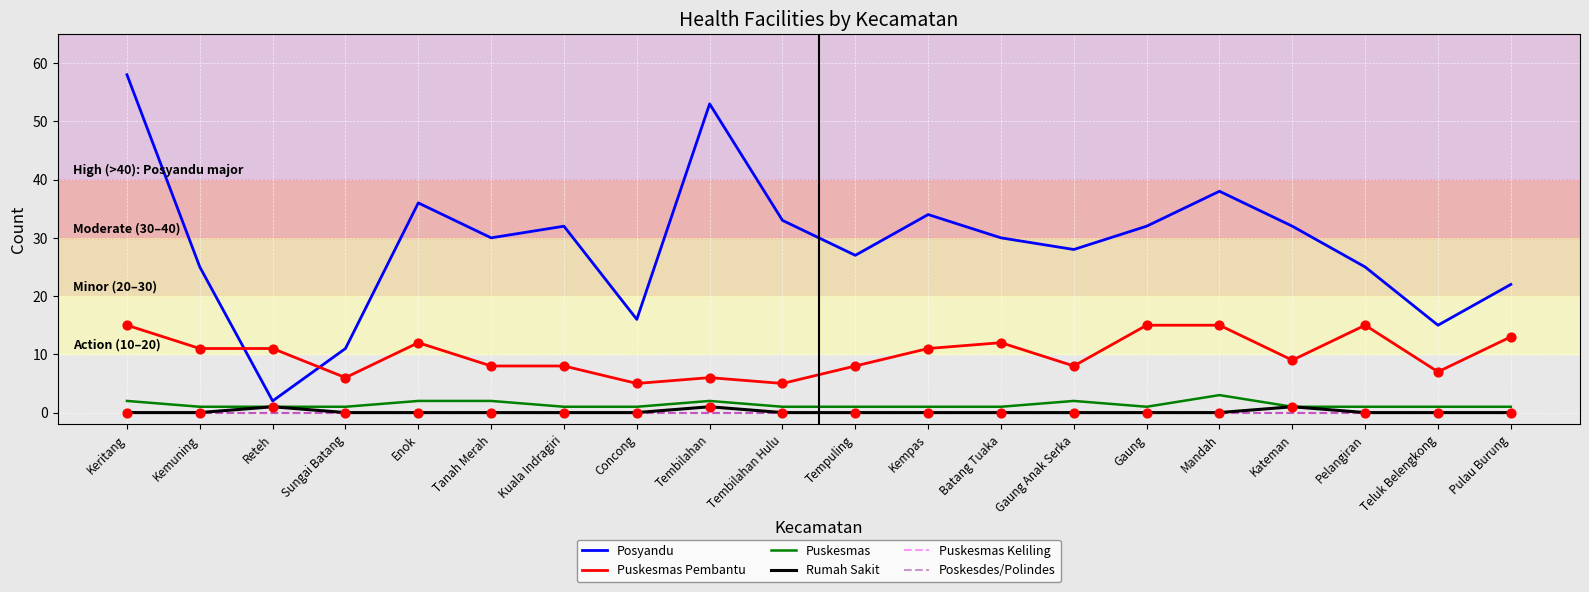

What are all the series names shown in the legend?

Posyandu, Puskesmas Pembantu, Puskesmas, Rumah Sakit, Puskesmas Keliling, Poskesdes/Polindes